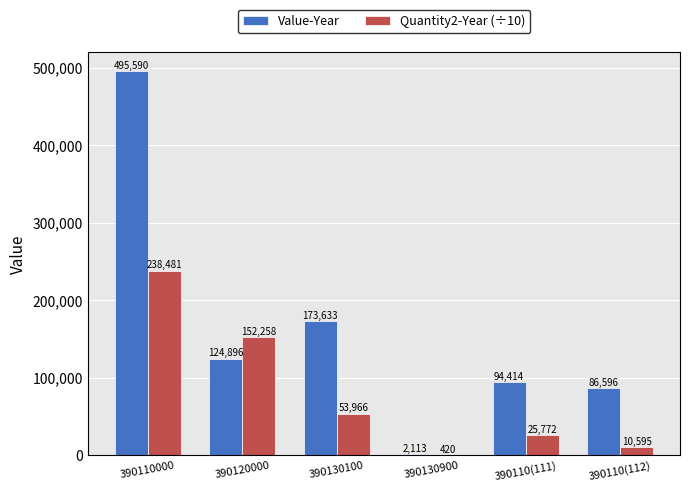

What is the maximum value shown in the chart?

495590.0